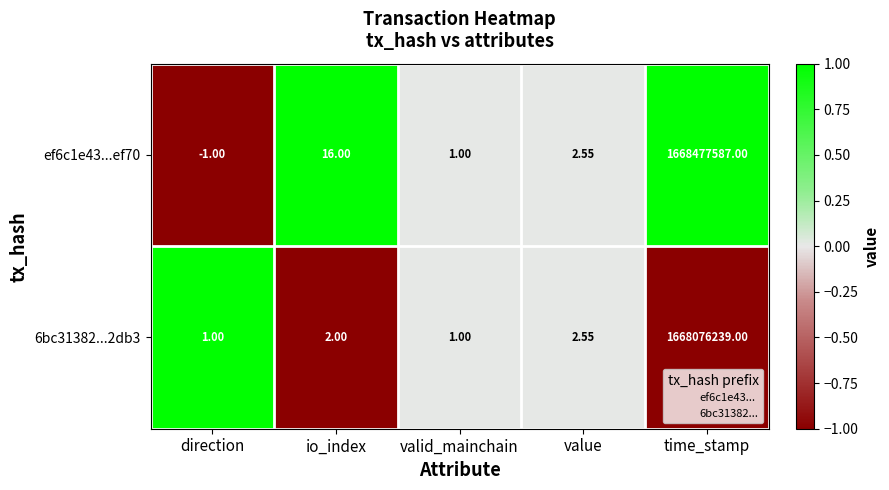

Where is ef6c1e43...ef70 nearest to the value 834238793?

io_index